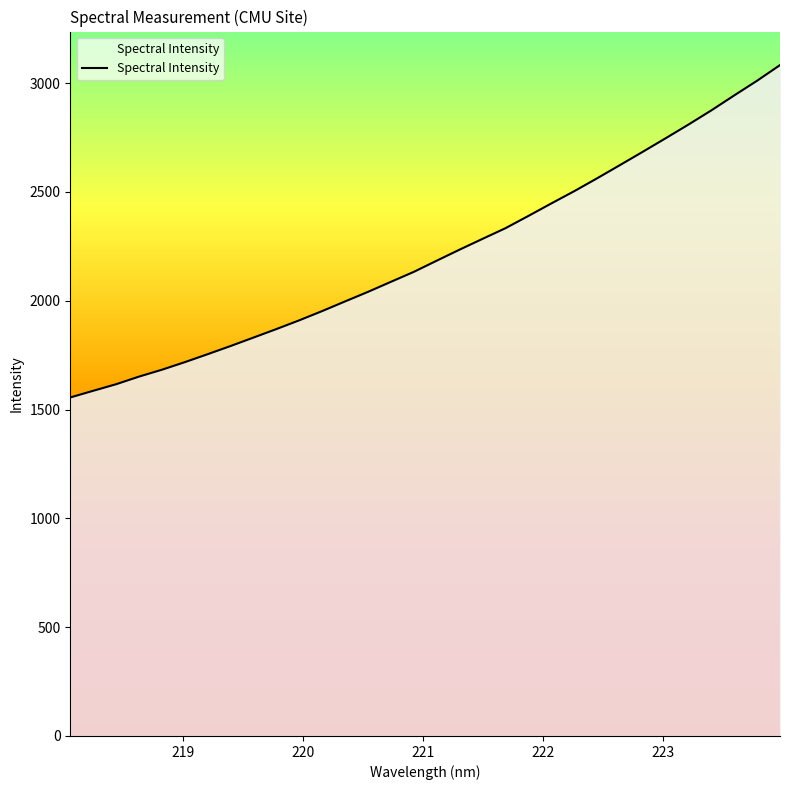

What is the greatest value displayed?

3083.0